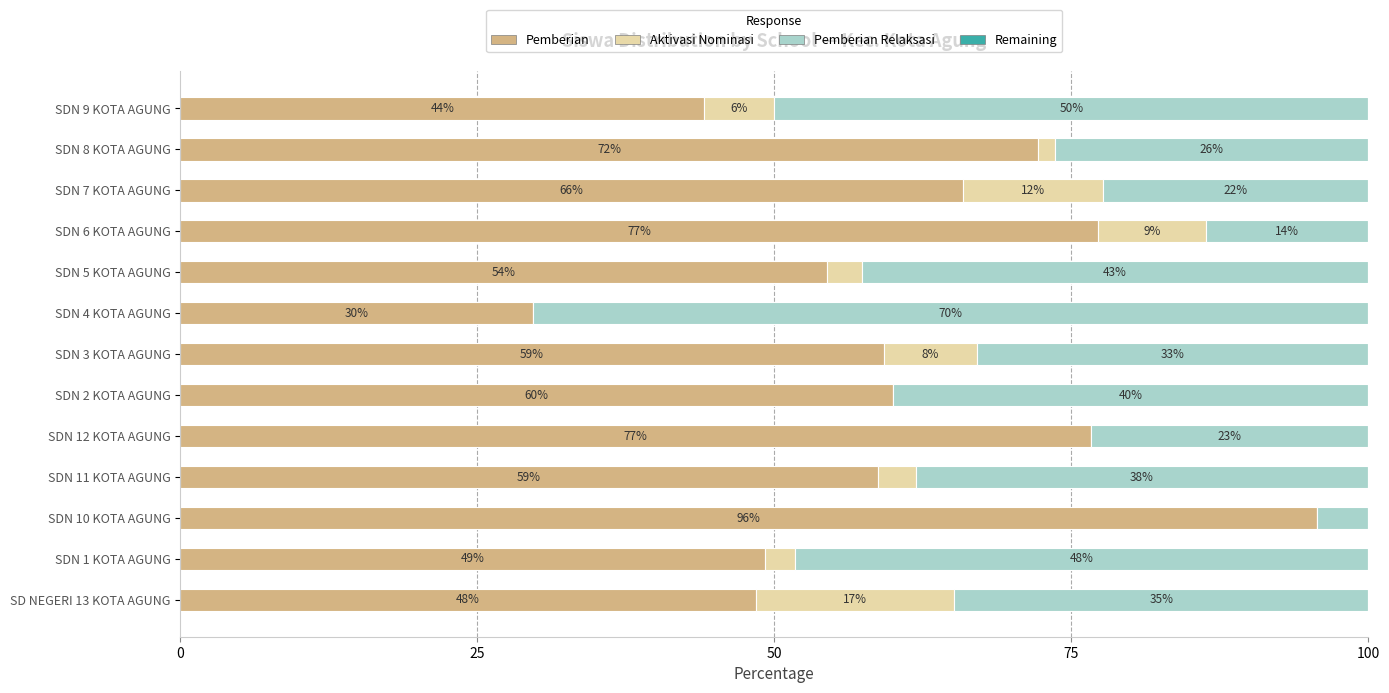

What is the sum of all Pemberian values?

791.6